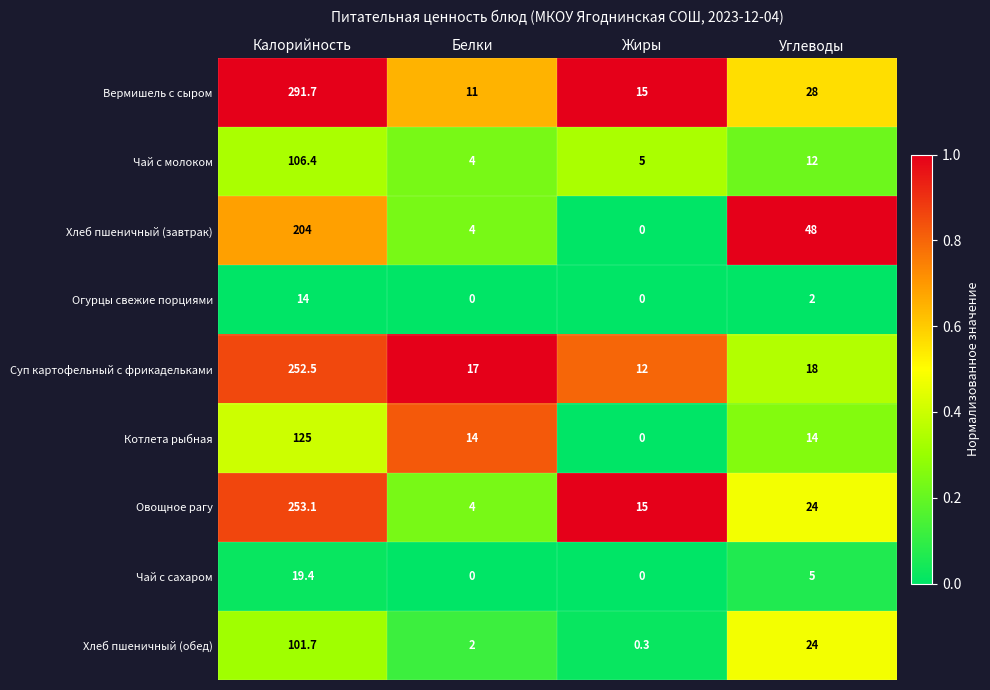

Which series has the widest spread of values?

Вермишель с сыром